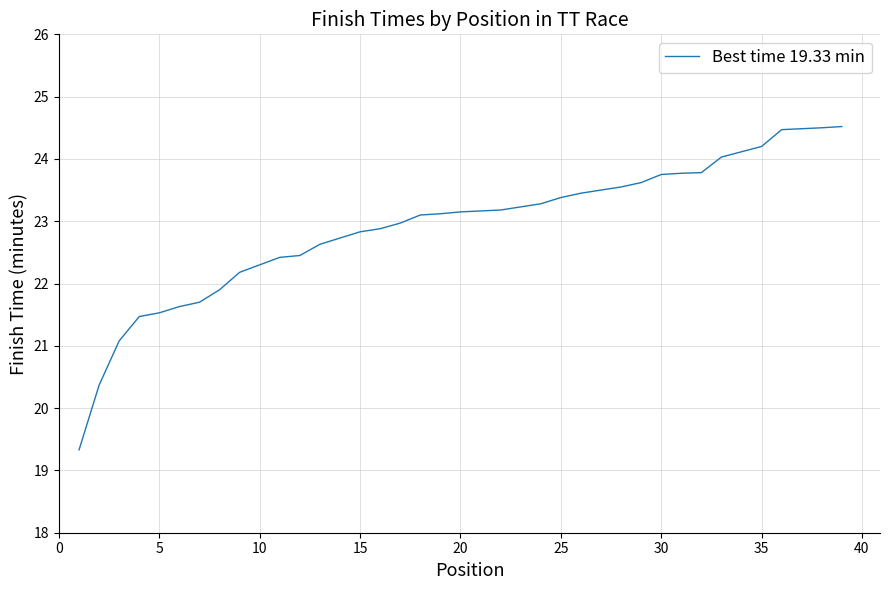

Is this an area chart (filled region under the line)?

No